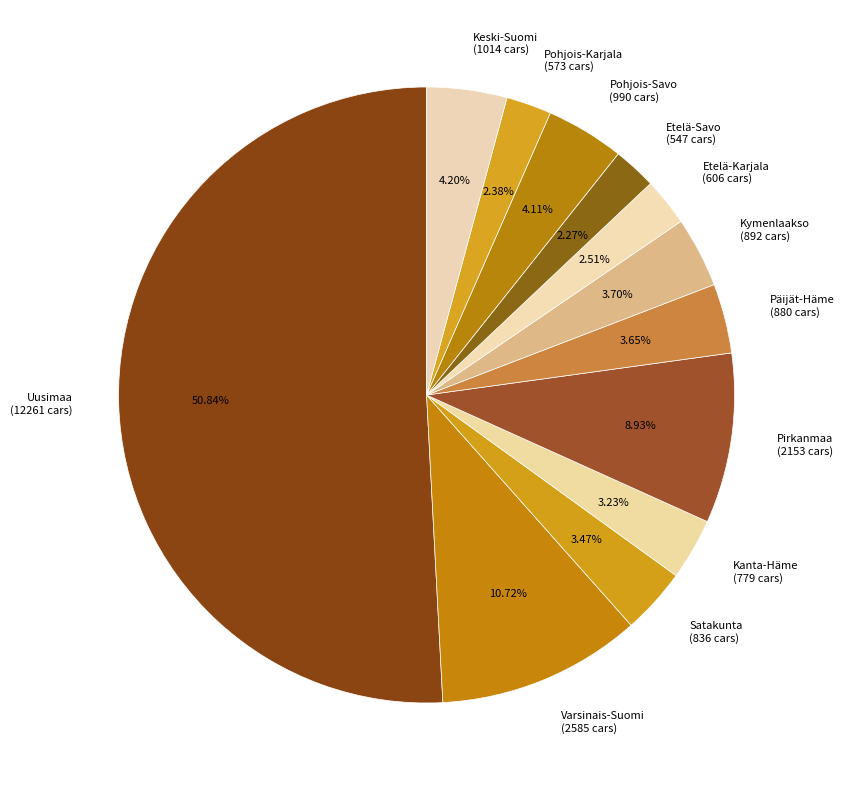

Does Kanta-Häme (779 cars) represent more than half of the total?

No